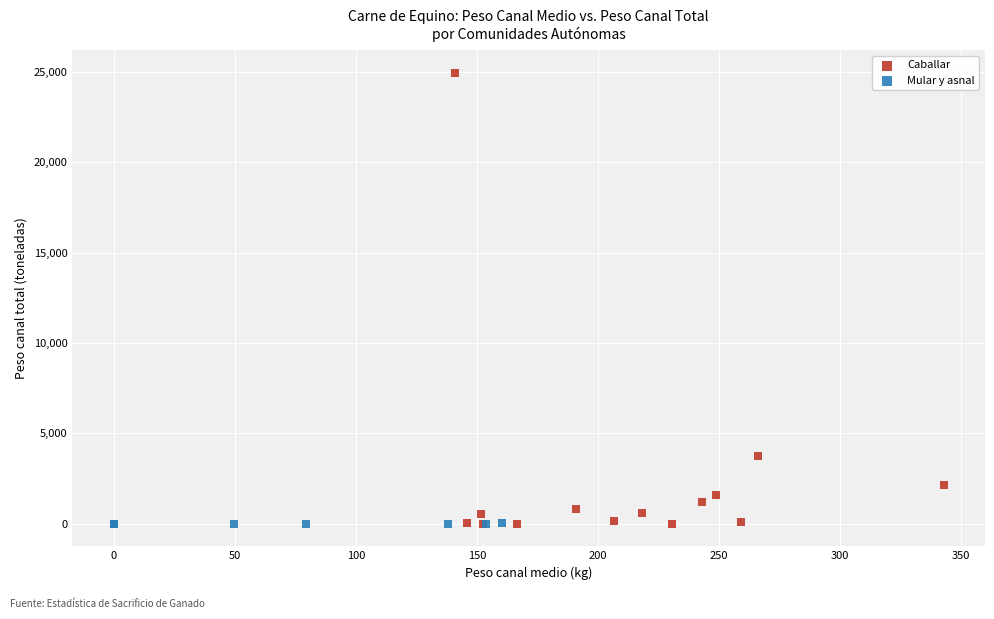

Which series contains the highest Y value?

Caballar